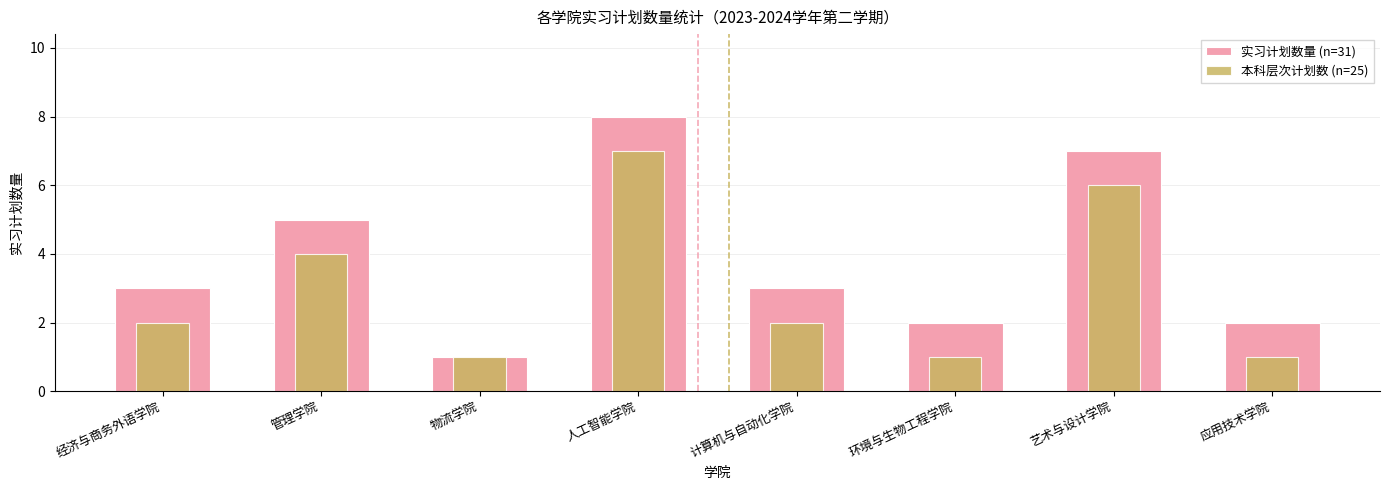

Is the value of 本科层次计划数 (n=25) at 物流学院 greater than the value of 实习计划数量 (n=31) at 人工智能学院?

No